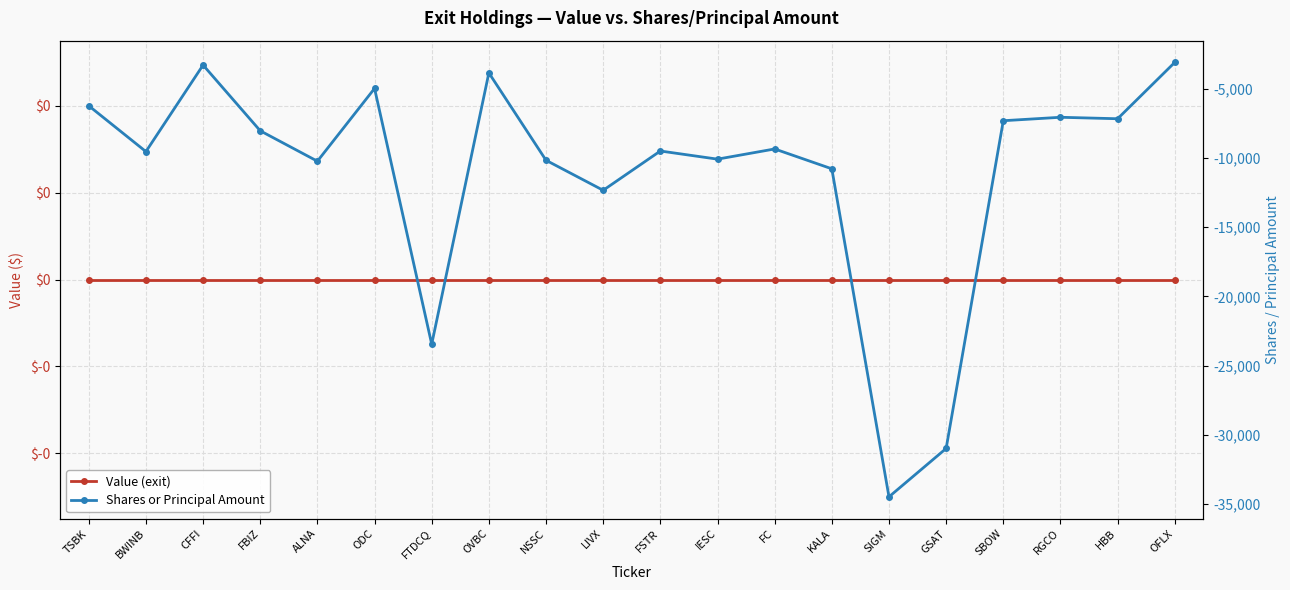

True or false: Value (exit) has more than 1 points higher than both neighbors.

False